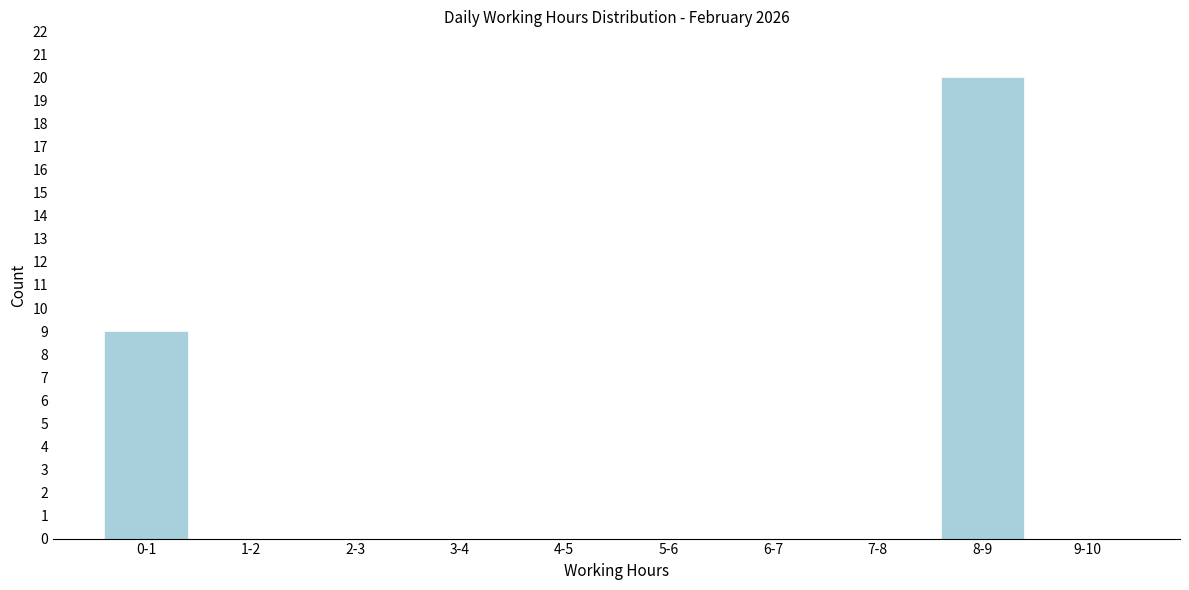

Reading left to right, extract all data points from this chart.

0-1=9	1-2=0	2-3=0	3-4=0	4-5=0	5-6=0	6-7=0	7-8=0	8-9=20	9-10=0